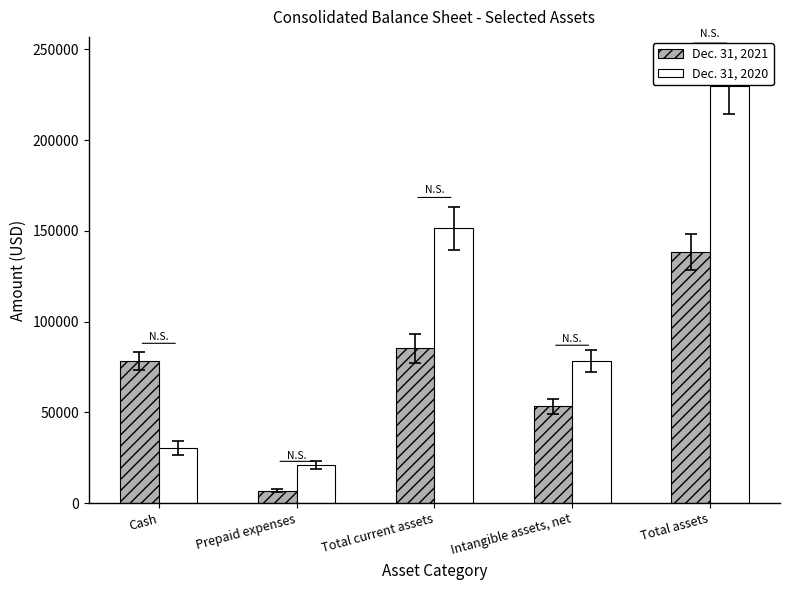

What is the value of the Dec. 31, 2020 bar at the 5th from the left?

229580